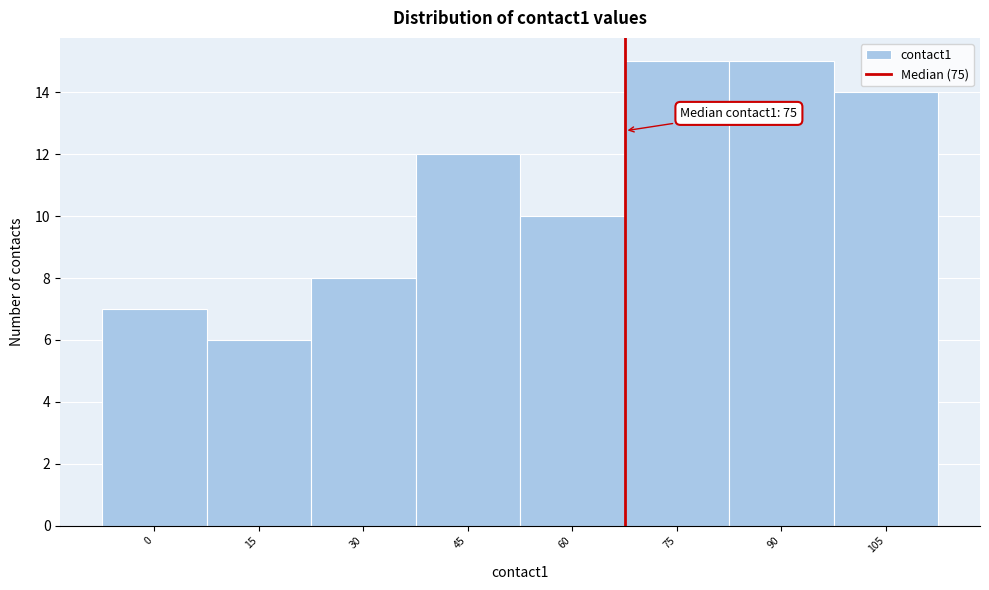

Reading right to left, extract all data points from this chart.

105=14	90=15	75=15	60=10	45=12	30=8	15=6	0=7